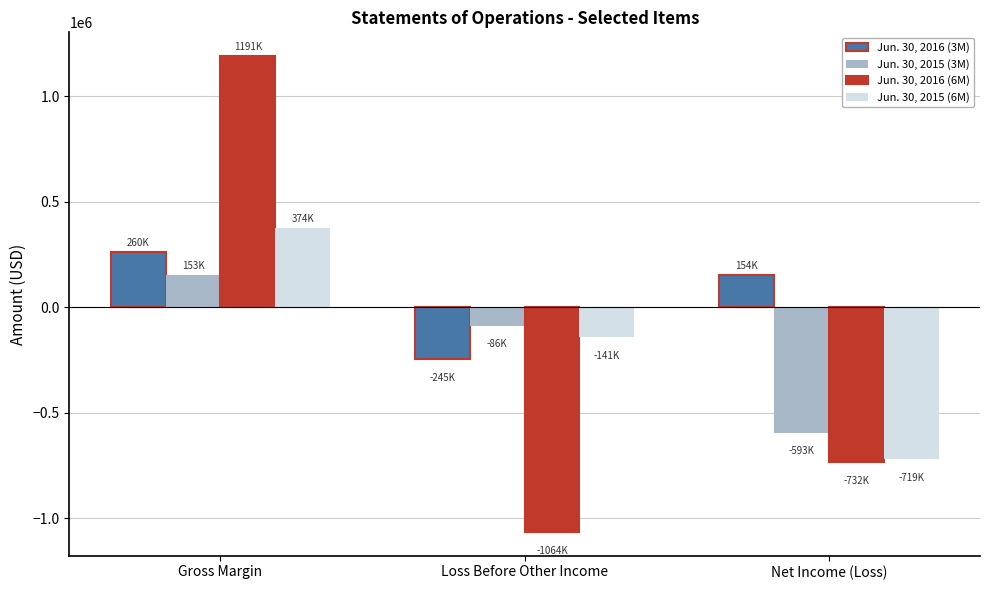

Count the number of data series in this chart.

4